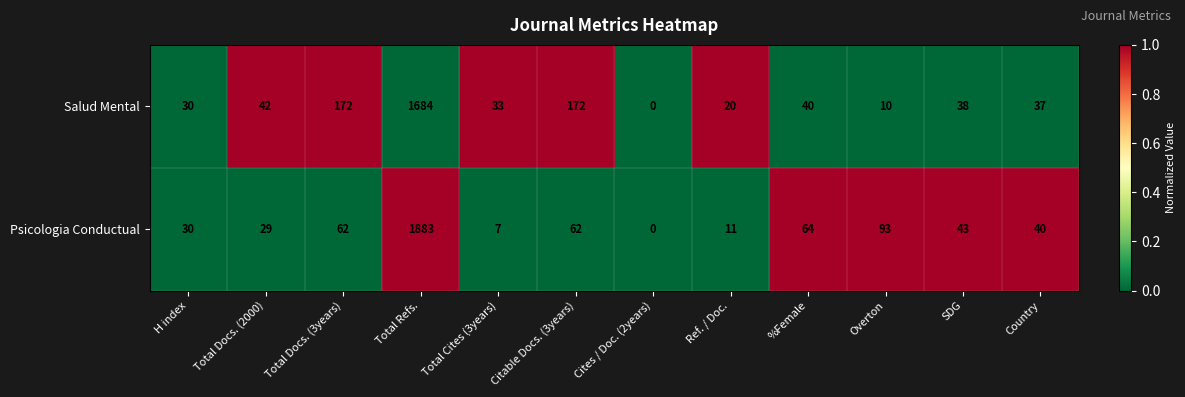

What is the total value across all series at Total Docs. (3years)?

234